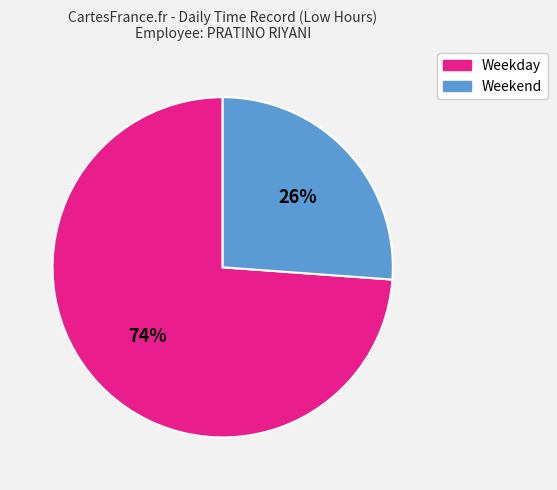

To the nearest percent, what is the average slice percentage?

50%